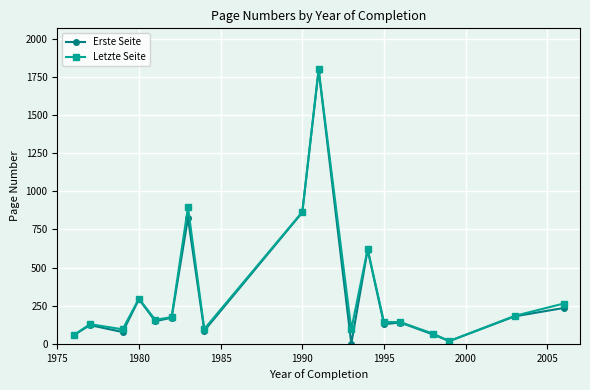

What is the average value of the Letzte Seite series?

338.8